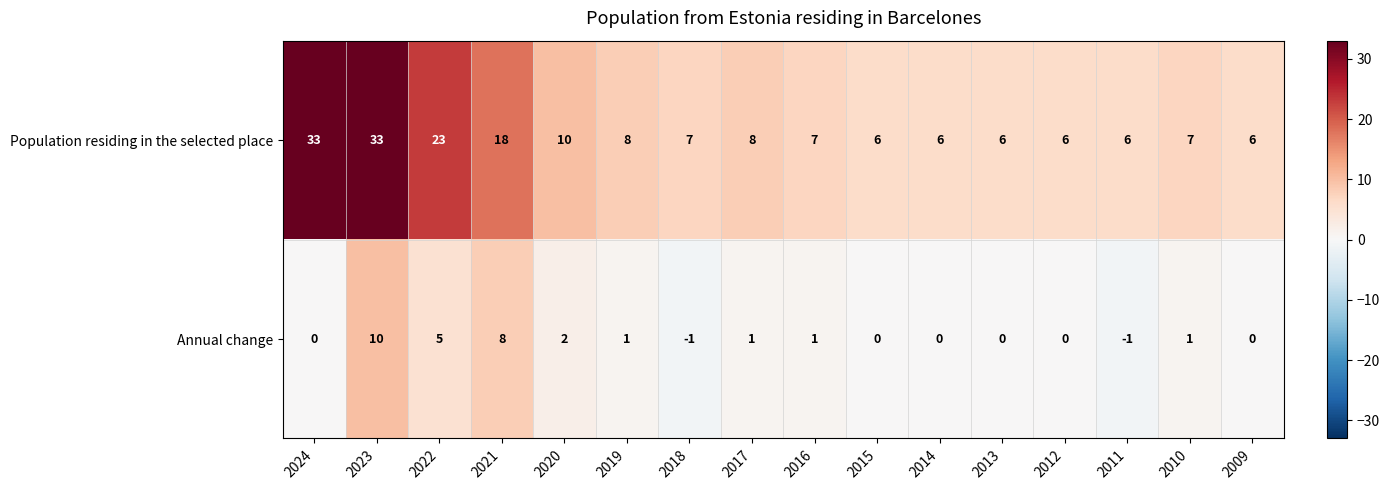

How many series are shown in this chart?

2